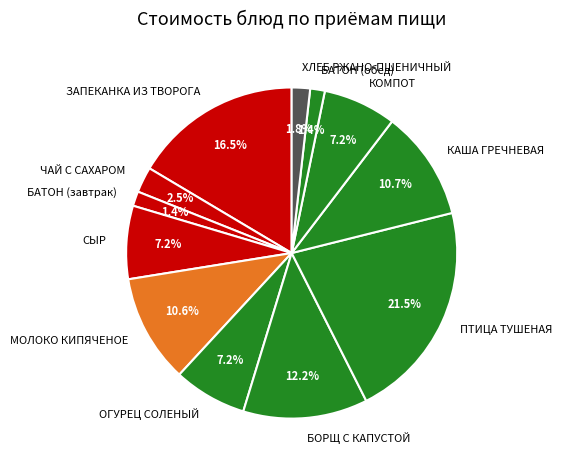

Is there a majority slice in this chart?

No